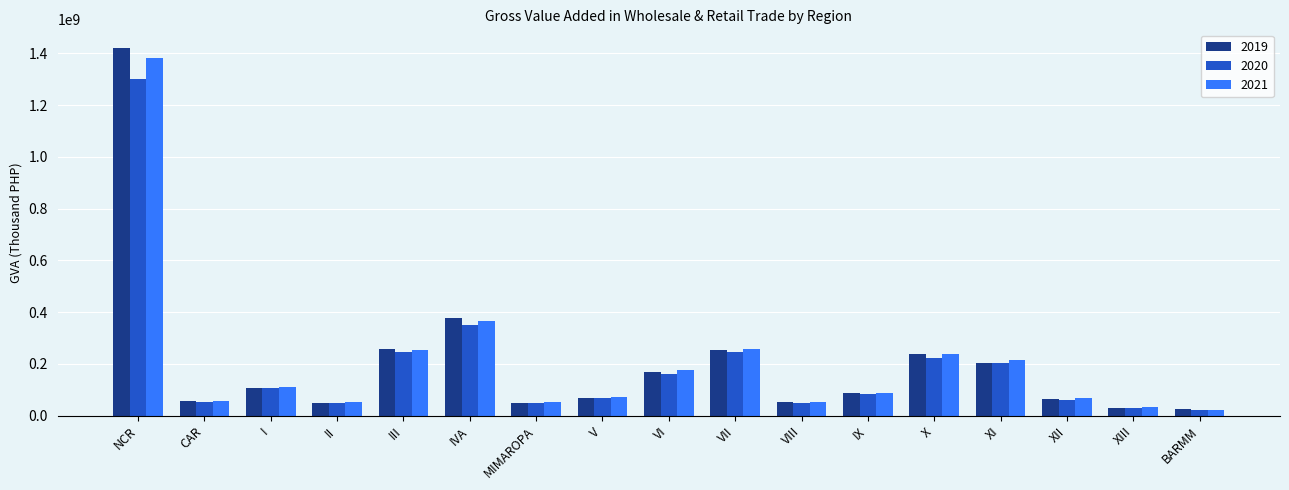

How many bars are there in total?

51